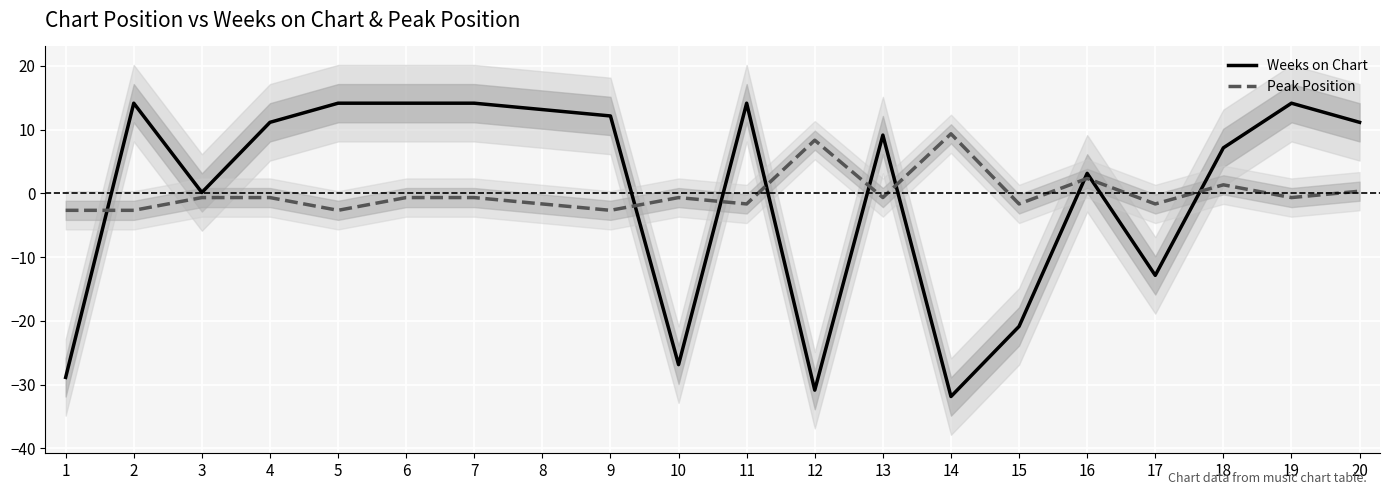

How many interior local valleys does the Weeks on Chart series have?

5